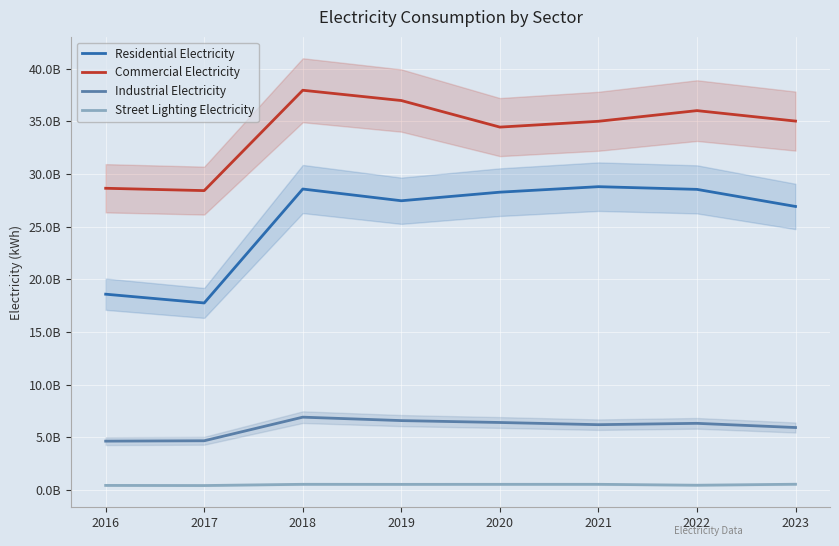

What is the greatest value displayed?

37951232544